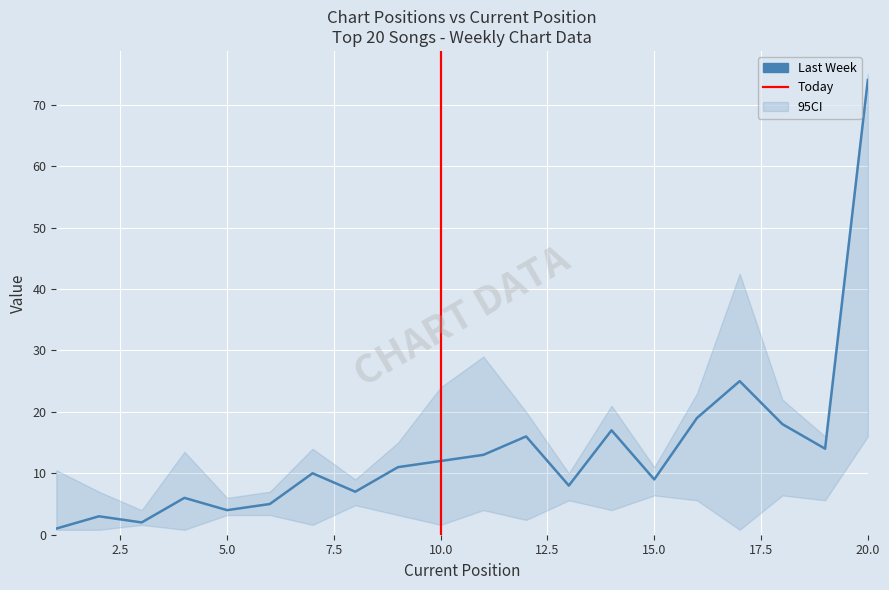

What is the difference between the Last Week values at 17 and 6?

20